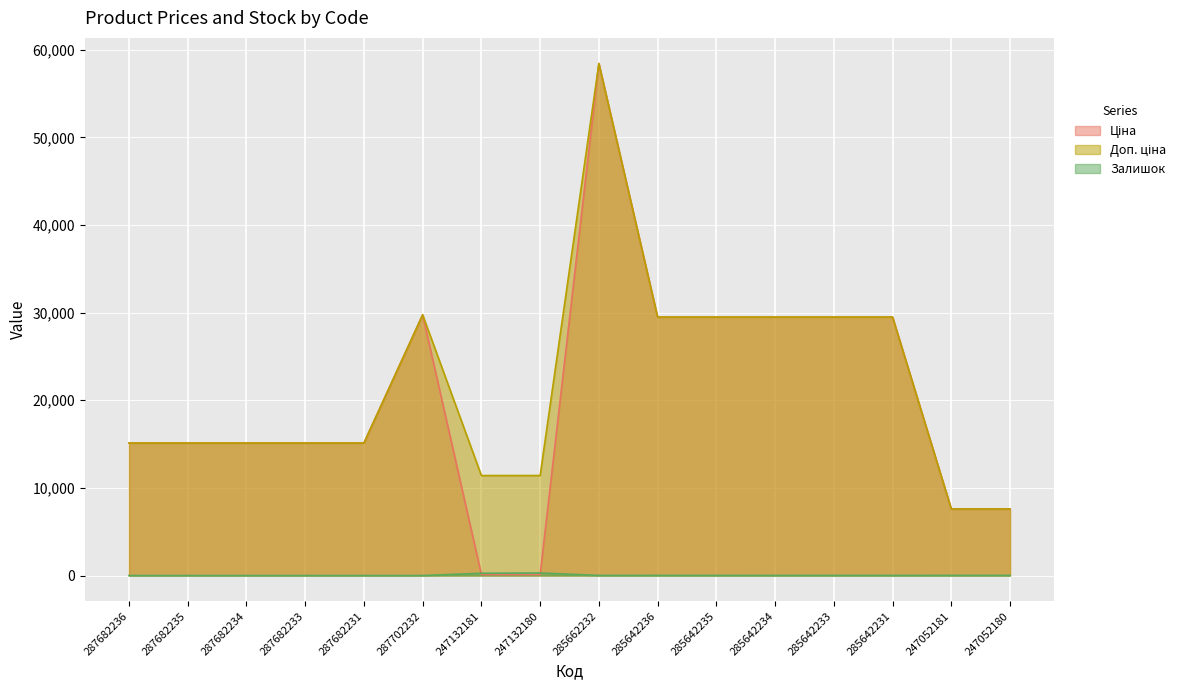

How many distinct data groups are displayed?

3